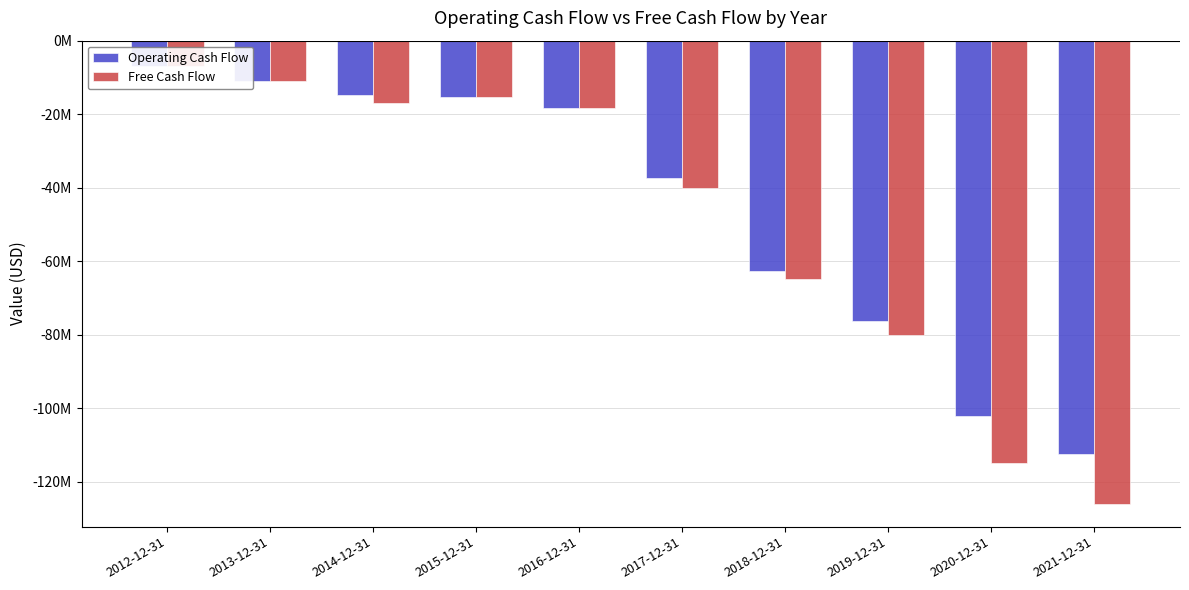

Reading right to left, list all the values displayed in this chart.

Operating Cash Flow: 2021-12-31=-112368982	2020-12-31=-102002958	2019-12-31=-76193504	2018-12-31=-62678682	2017-12-31=-37271774	2016-12-31=-18268973	2015-12-31=-15418404	2014-12-31=-14704910	2013-12-31=-10887154	2012-12-31=-6903795
Free Cash Flow: 2021-12-31=-125880240	2020-12-31=-114729638	2019-12-31=-80005342	2018-12-31=-64774282	2017-12-31=-39948102	2016-12-31=-18342383	2015-12-31=-15444477	2014-12-31=-17028161	2013-12-31=-11083789	2012-12-31=-7022648